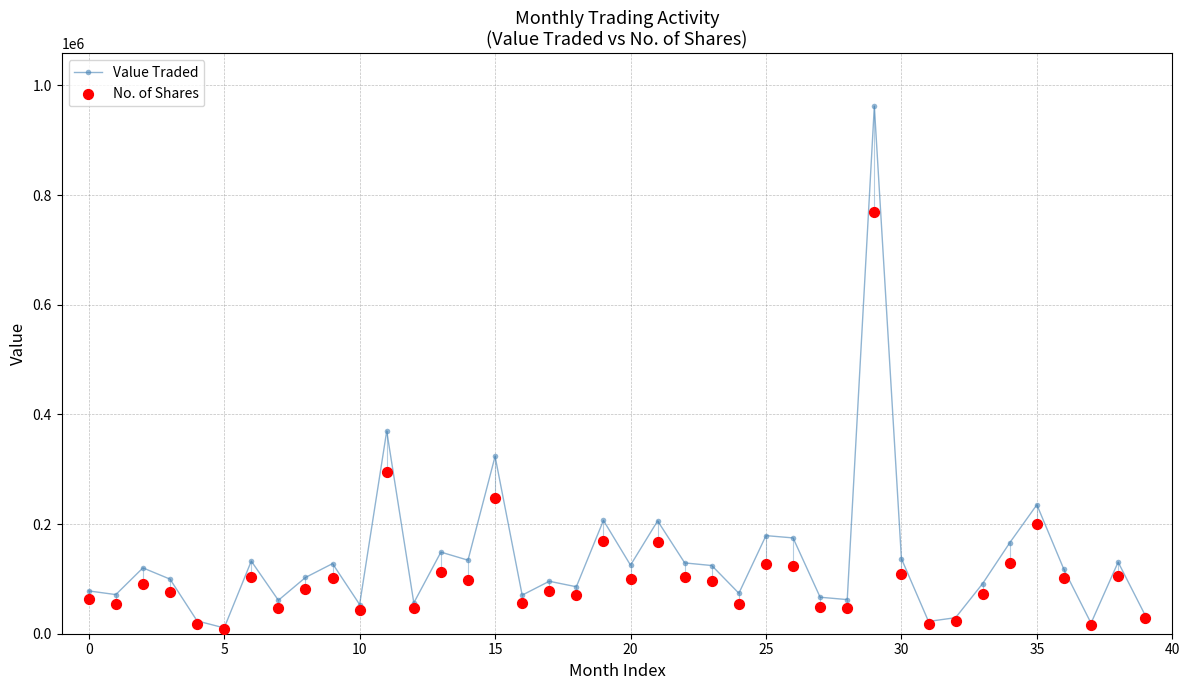

What are all the series names shown in the legend?

Value Traded, No. of Shares